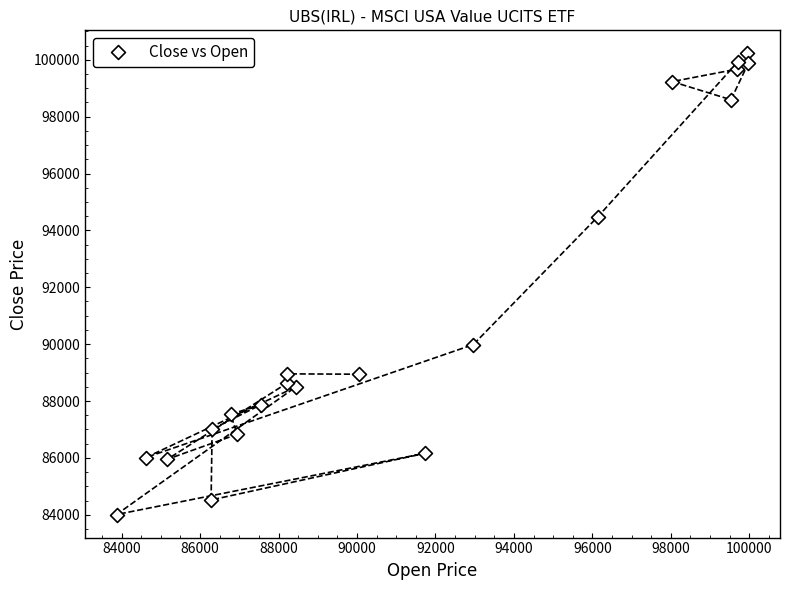

What Y value in the scatter plot is closest to 92117?

89985